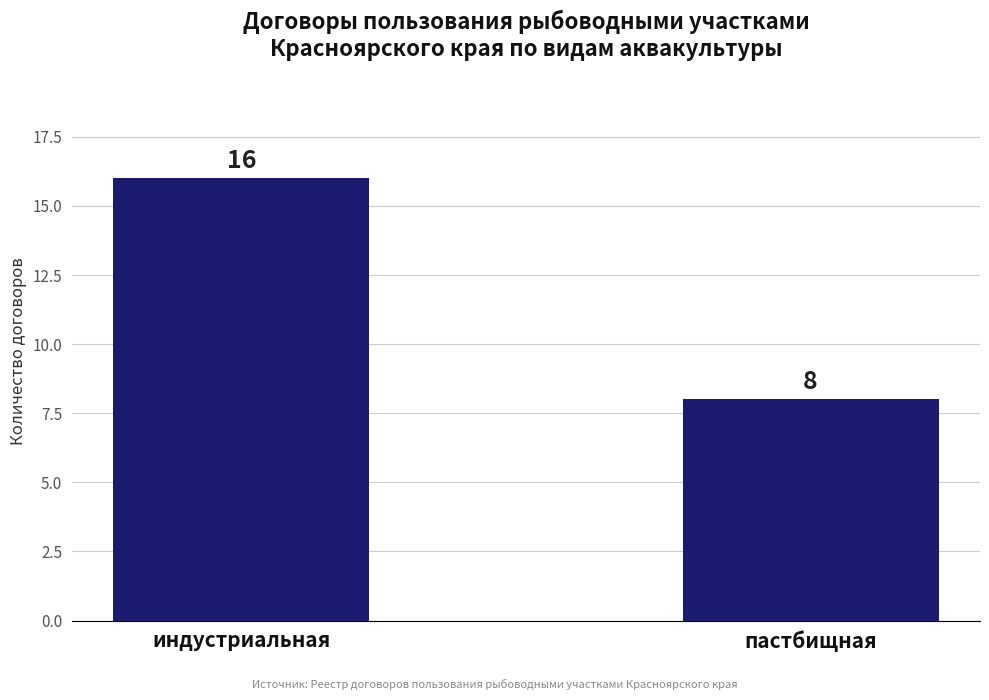

Rank the categories by value from highest to lowest.

индустриальная, пастбищная